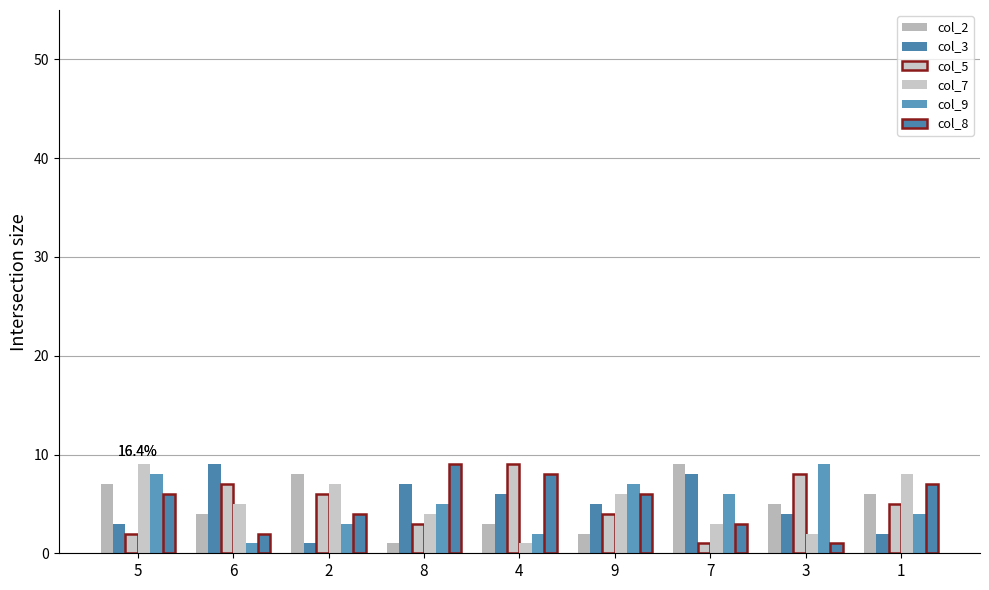

Which series has the largest range (max minus min)?

col_2